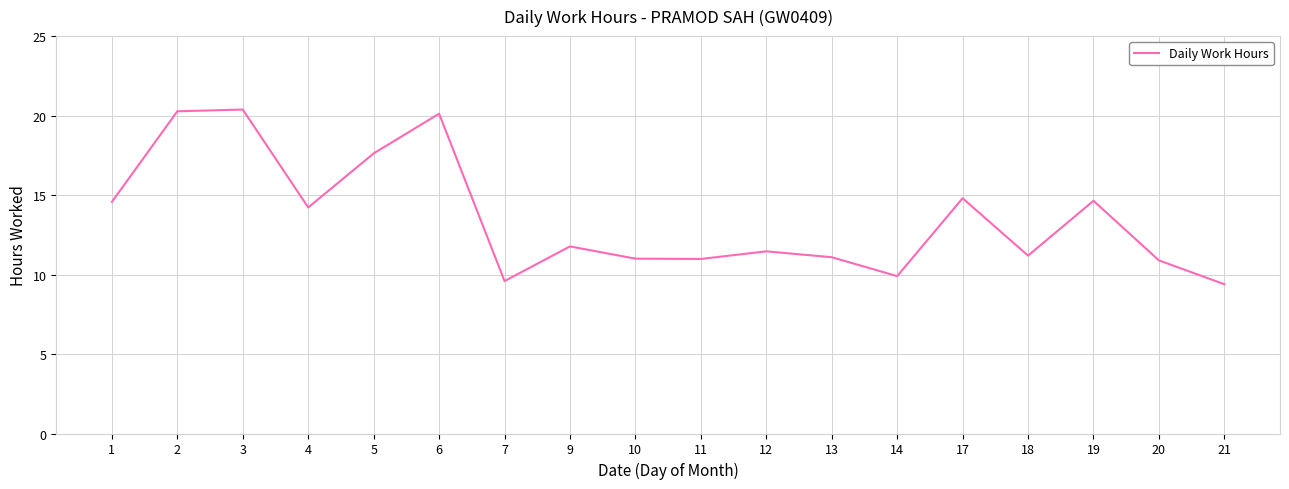

What is the maximum value shown in the chart?

20.4